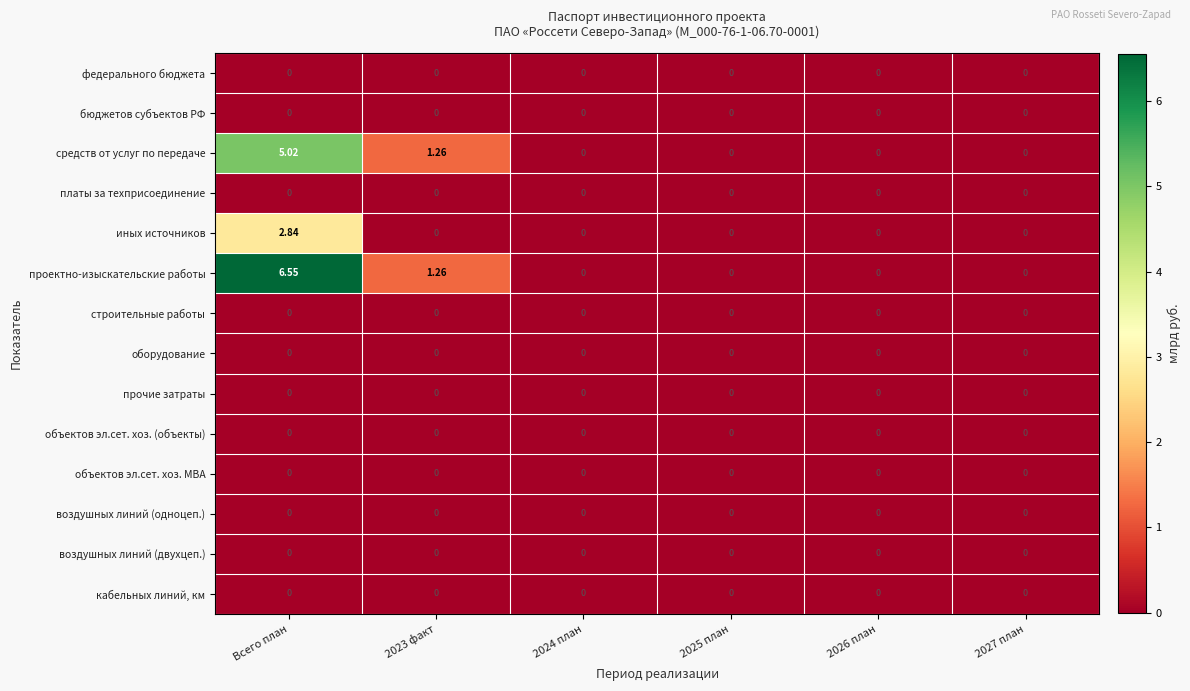

At which label does иных источников reach its peak?

Всего план